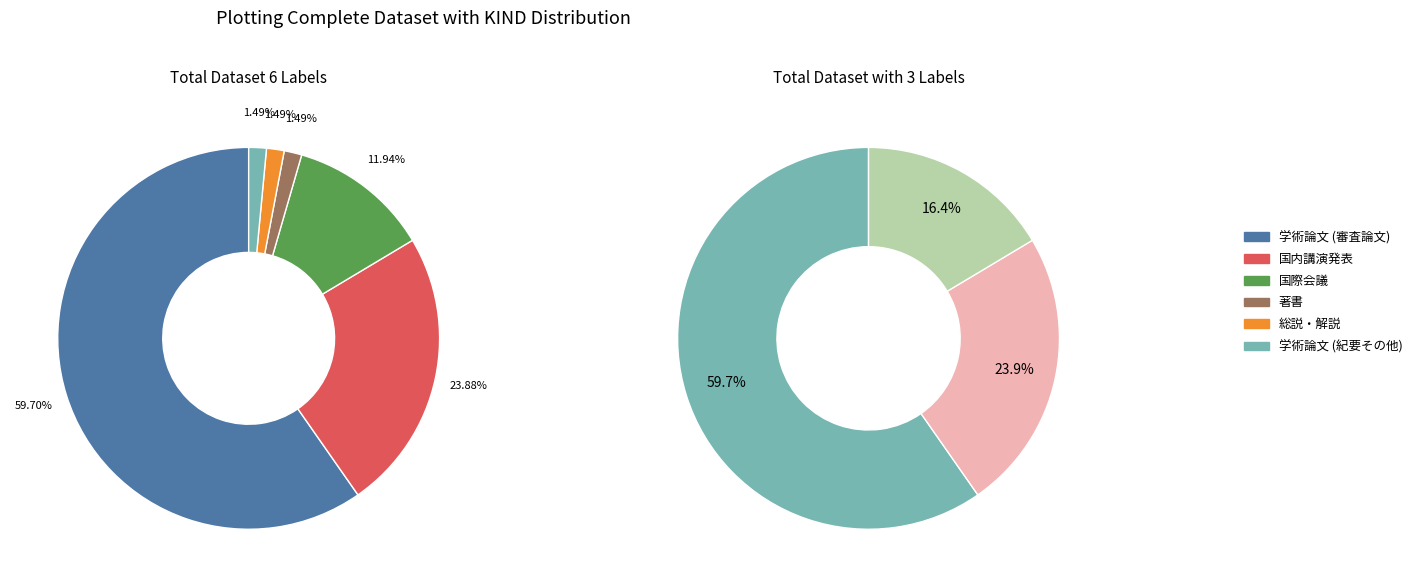

To the nearest percent, what percentage of the pie is 国際会議?

12%